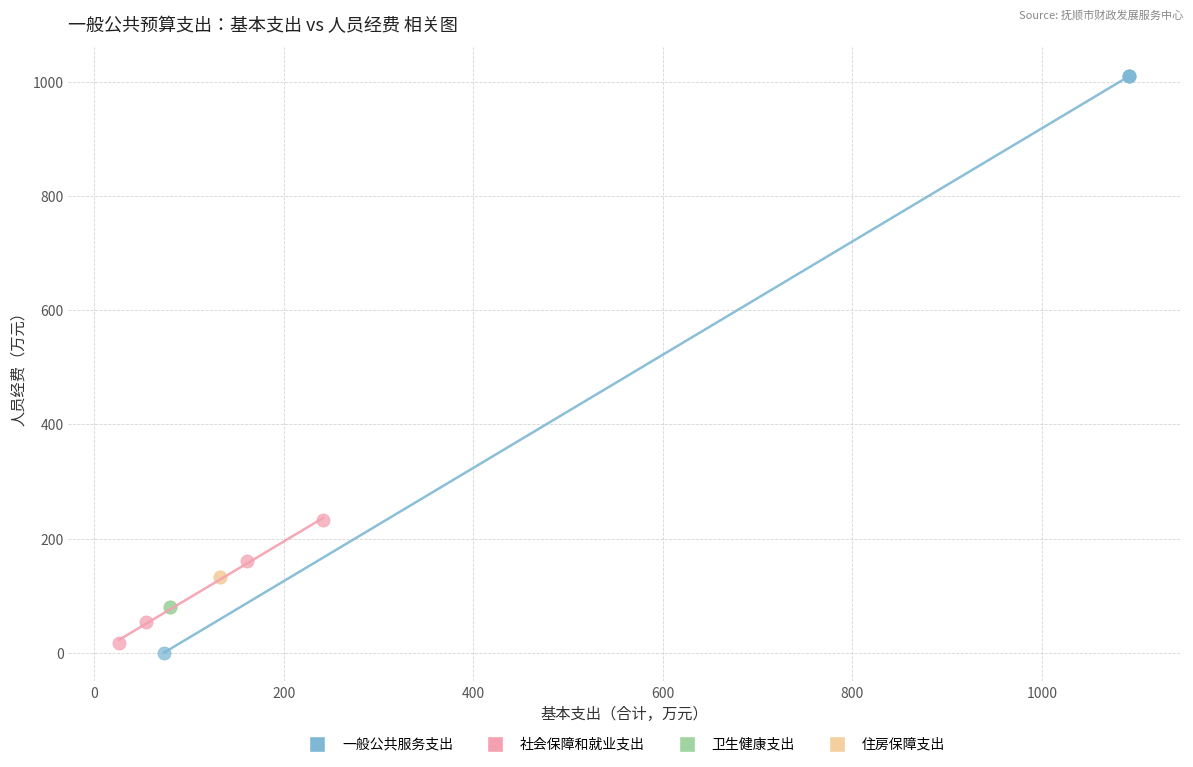

What are all the series names shown in the legend?

一般公共服务支出, 社会保障和就业支出, 卫生健康支出, 住房保障支出